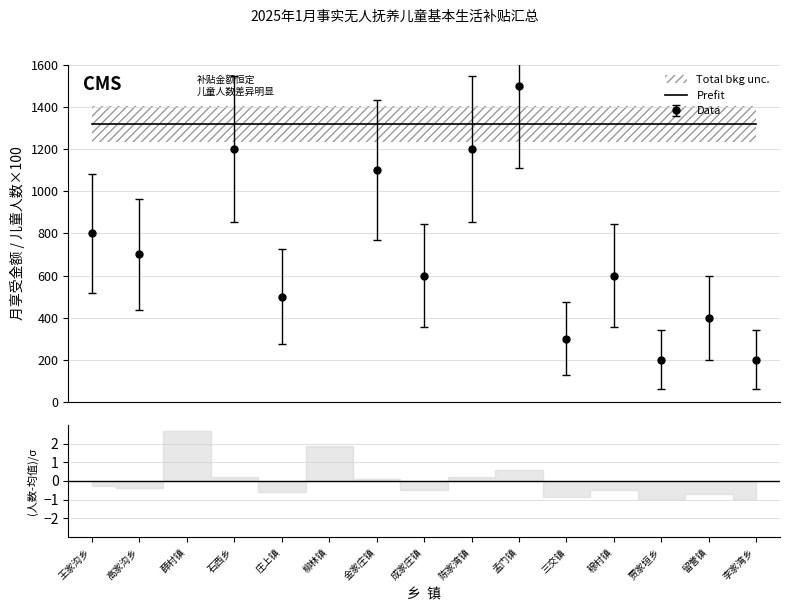

Is this an area chart (filled region under the line)?

No